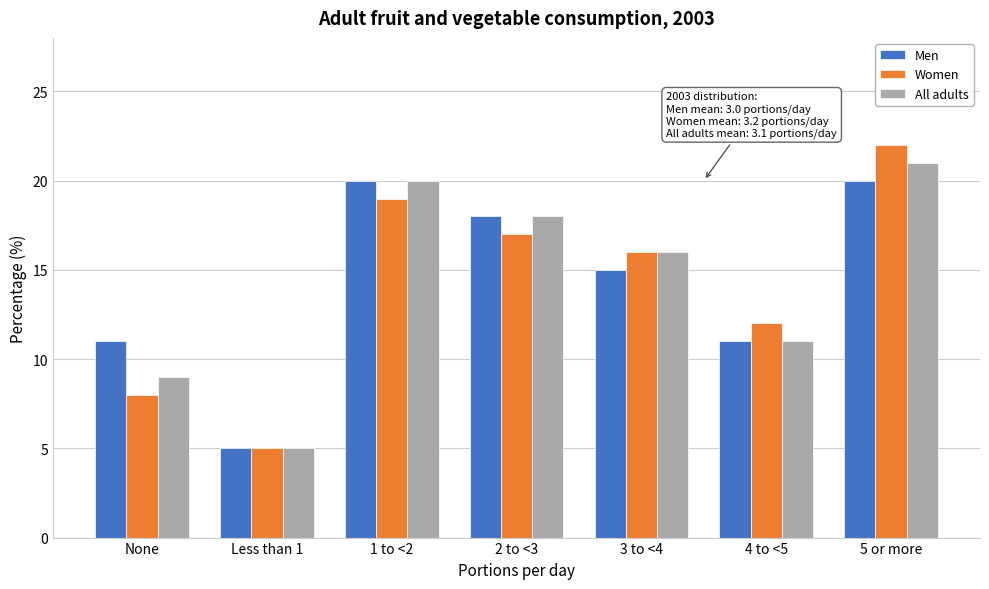

Reading right to left, list all the values displayed in this chart.

Men: 5 or more=20	4 to <5=11	3 to <4=15	2 to <3=18	1 to <2=20	Less than 1=5	None=11
Women: 5 or more=22	4 to <5=12	3 to <4=16	2 to <3=17	1 to <2=19	Less than 1=5	None=8
All adults: 5 or more=21	4 to <5=11	3 to <4=16	2 to <3=18	1 to <2=20	Less than 1=5	None=9